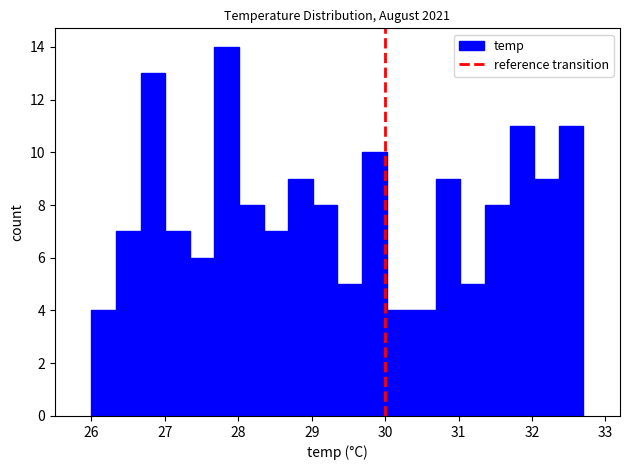

Read against the x-axis, roughly where is the centre of the tallest bar?

27.8